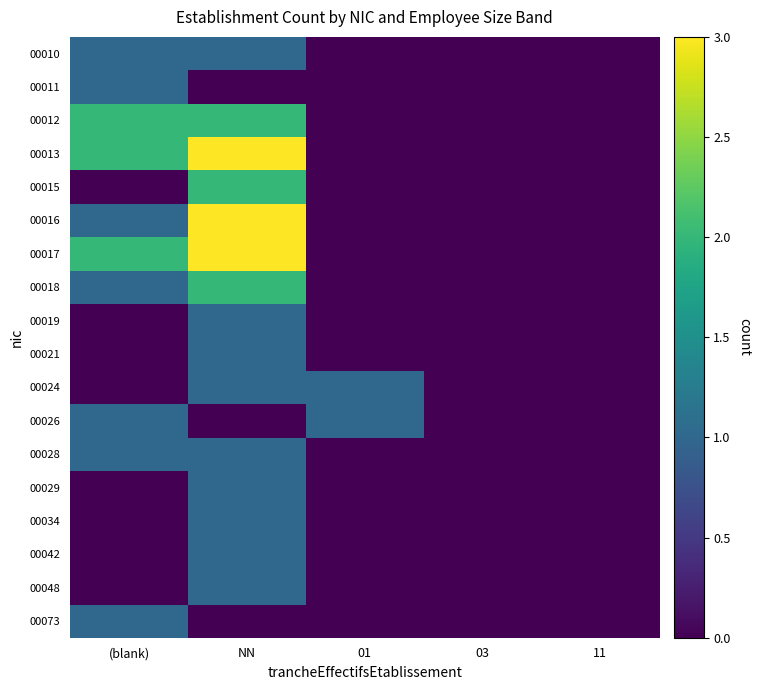

Reading left to right, transcribe all the data shown in this chart.

00010: (blank)=1	NN=1	01=0	03=0	11=0
00011: (blank)=1	NN=0	01=0	03=0	11=0
00012: (blank)=2	NN=2	01=0	03=0	11=0
00013: (blank)=2	NN=3	01=0	03=0	11=0
00015: (blank)=0	NN=2	01=0	03=0	11=0
00016: (blank)=1	NN=3	01=0	03=0	11=0
00017: (blank)=2	NN=3	01=0	03=0	11=0
00018: (blank)=1	NN=2	01=0	03=0	11=0
00019: (blank)=0	NN=1	01=0	03=0	11=0
00021: (blank)=0	NN=1	01=0	03=0	11=0
00024: (blank)=0	NN=1	01=1	03=0	11=0
00026: (blank)=1	NN=0	01=1	03=0	11=0
00028: (blank)=1	NN=1	01=0	03=0	11=0
00029: (blank)=0	NN=1	01=0	03=0	11=0
00034: (blank)=0	NN=1	01=0	03=0	11=0
00042: (blank)=0	NN=1	01=0	03=0	11=0
00048: (blank)=0	NN=1	01=0	03=0	11=0
00073: (blank)=1	NN=0	01=0	03=0	11=0